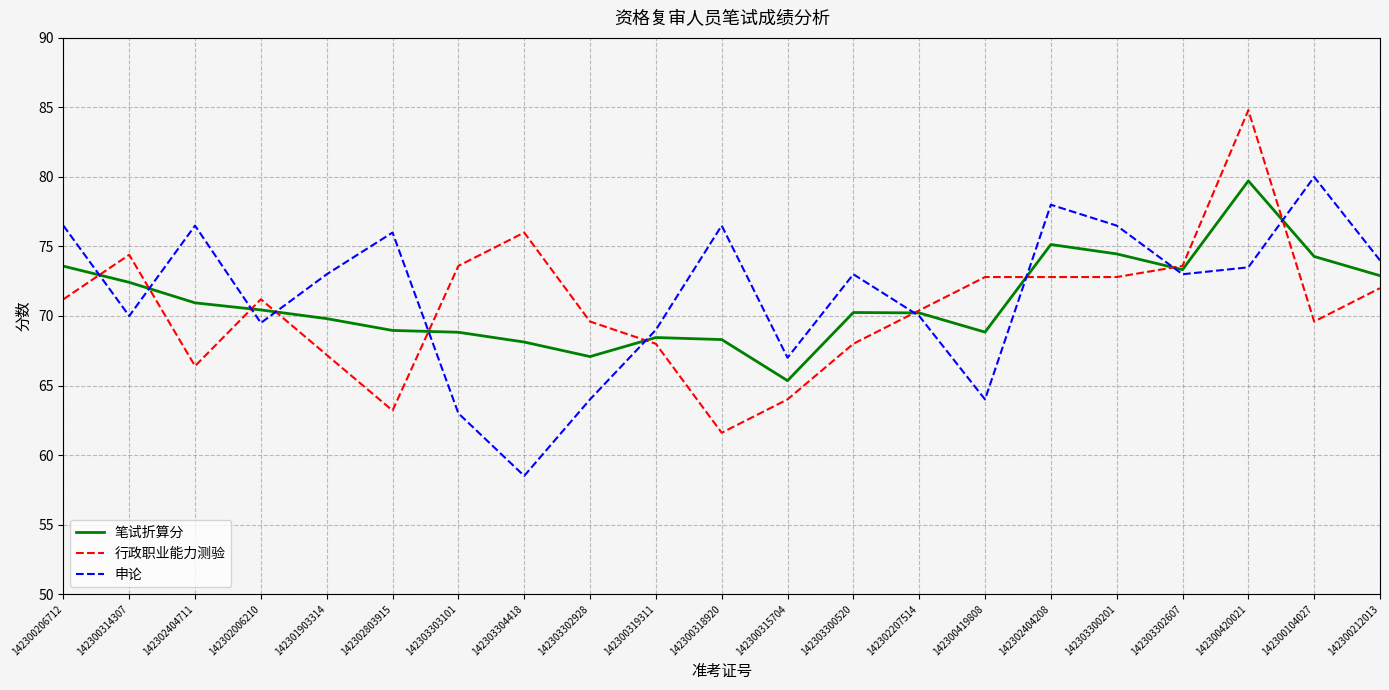

What are all the series names shown in the legend?

笔试折算分, 行政职业能力测验, 申论